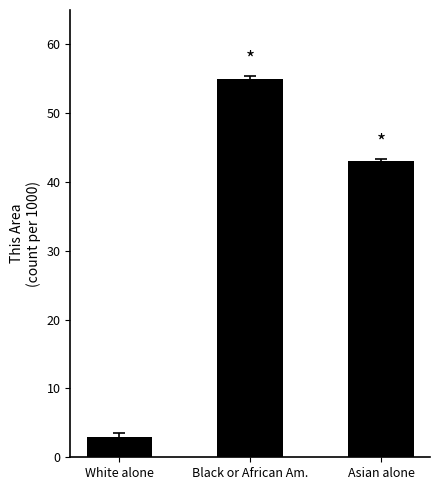

How many bars are there in total?

3